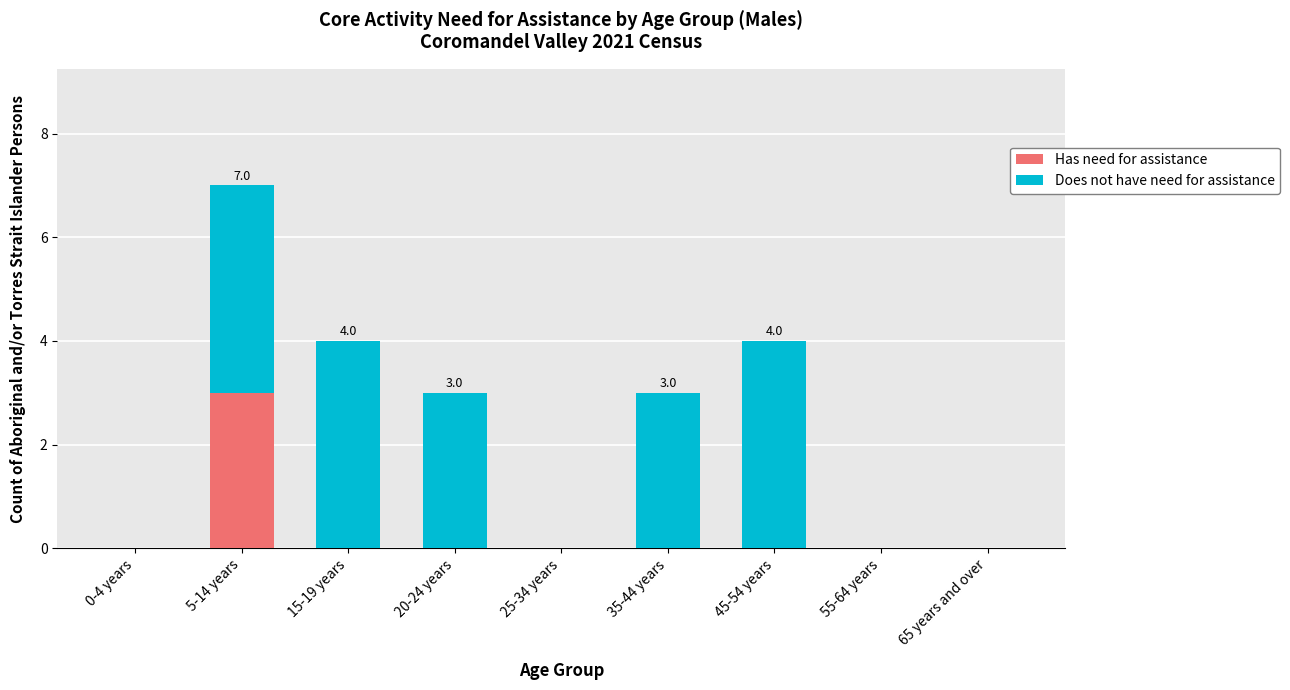

What is the sum of all Has need for assistance values?

3